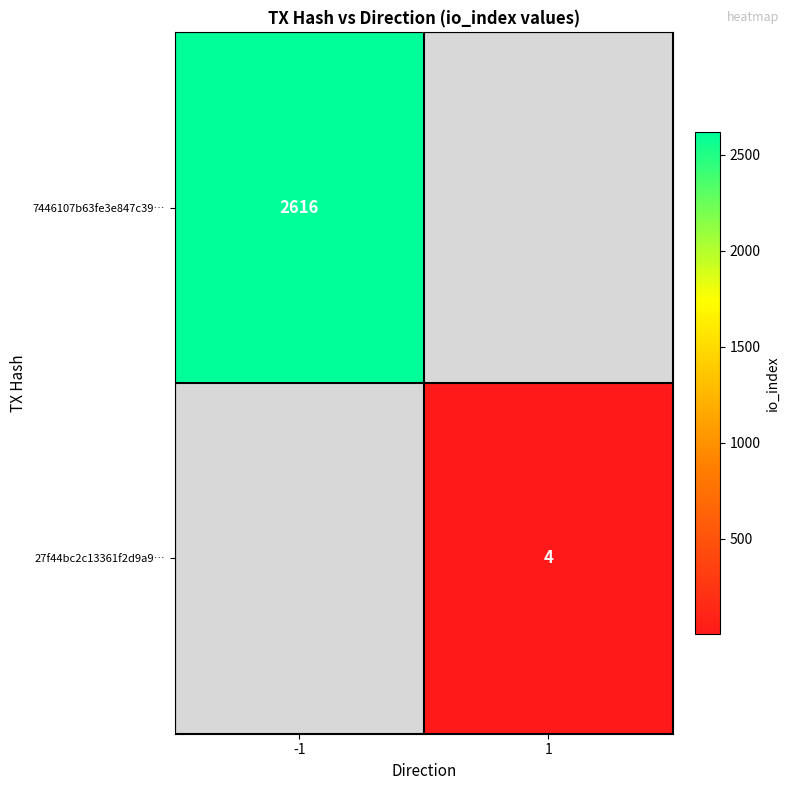

The 7446107b63fe3e847c39… series shows 2616 at -1. True or false?

True